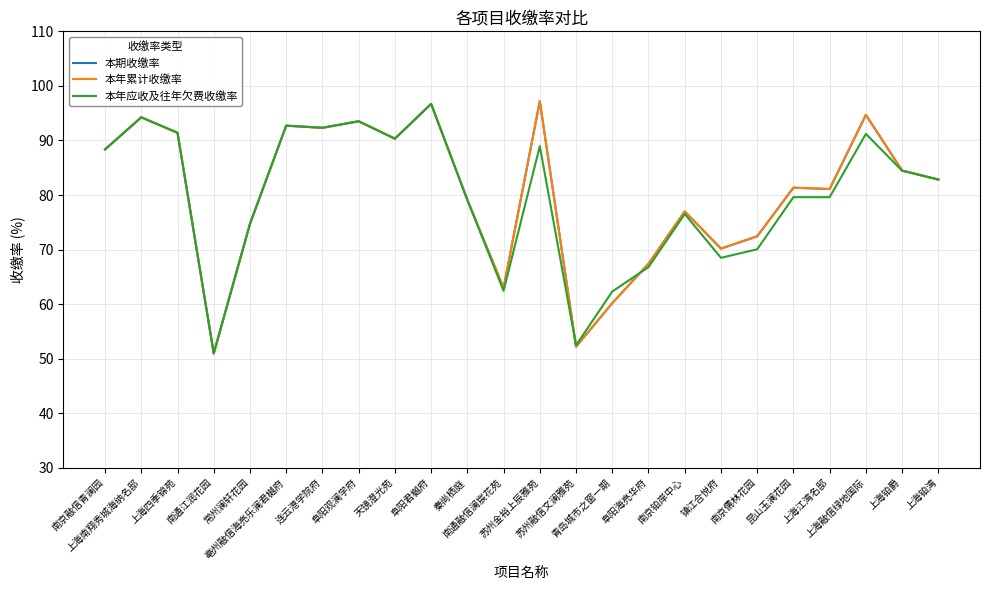

Does the chart display data point markers on the line(s)?

No